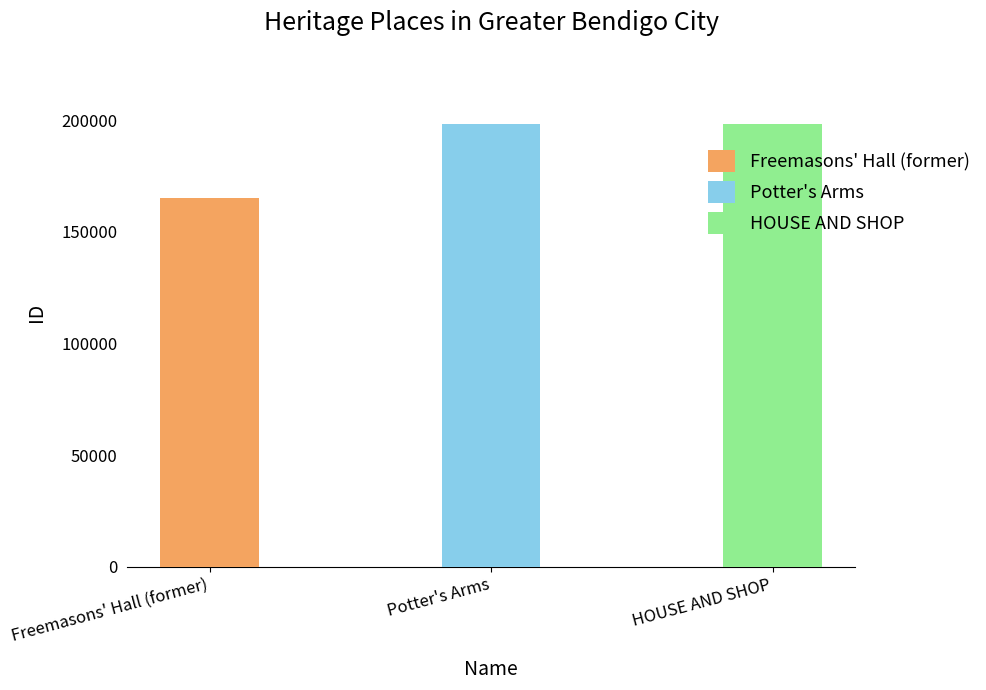

Which category has the lowest value across all series?

Freemasons' Hall (former)